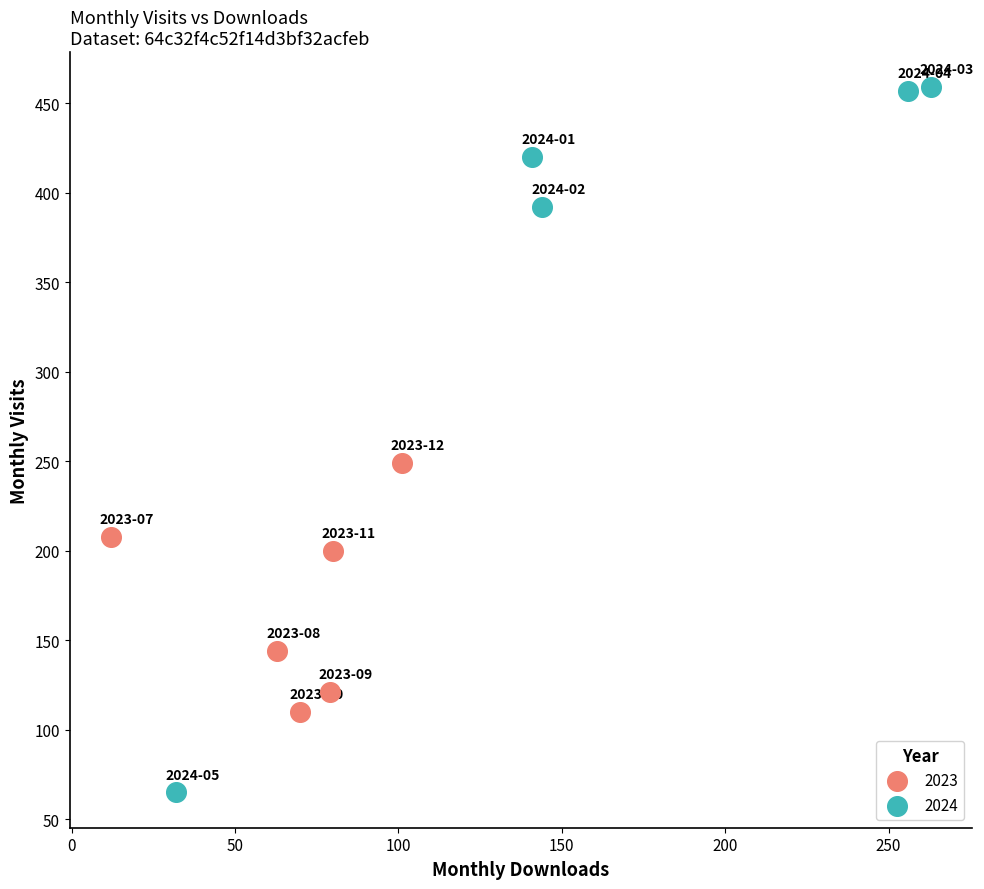

Which series contains the highest Y value?

2024